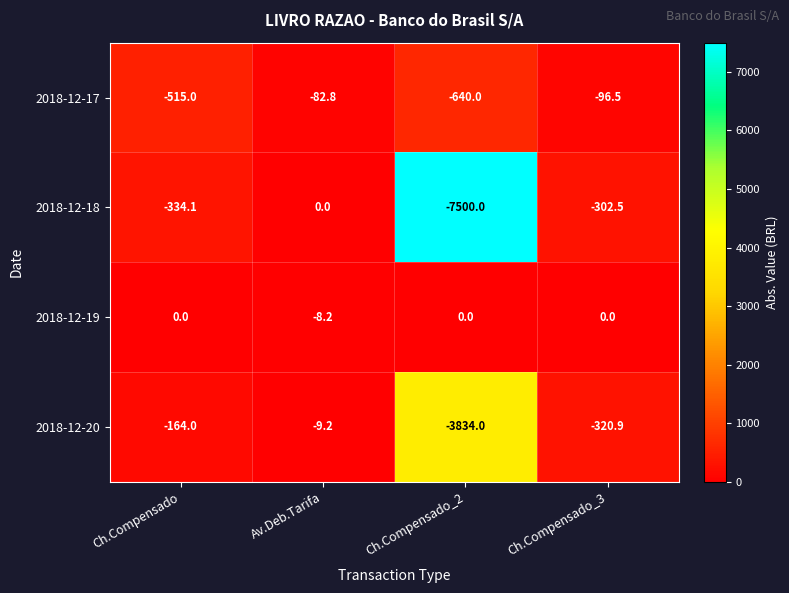

At which category does the chart reach its minimum across all series?

Ch.Compensado_2